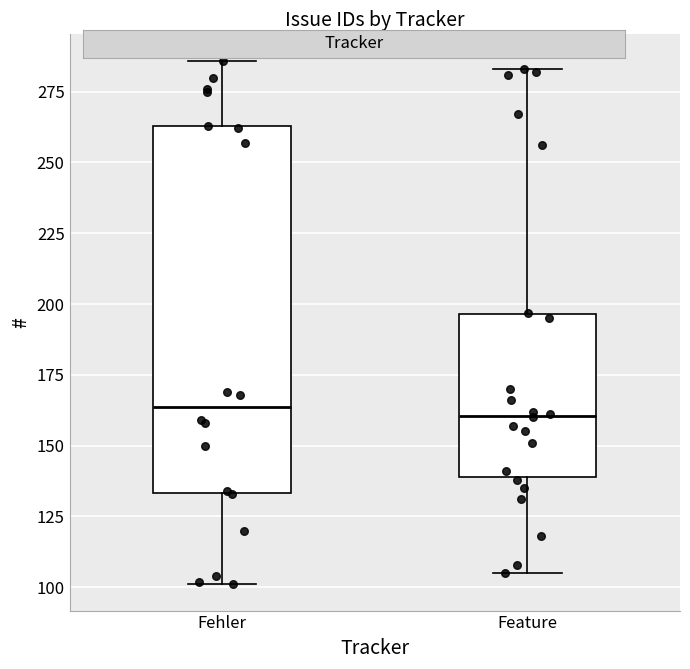

Which box is the tallest, from its lower edge to its upper edge?

Fehler